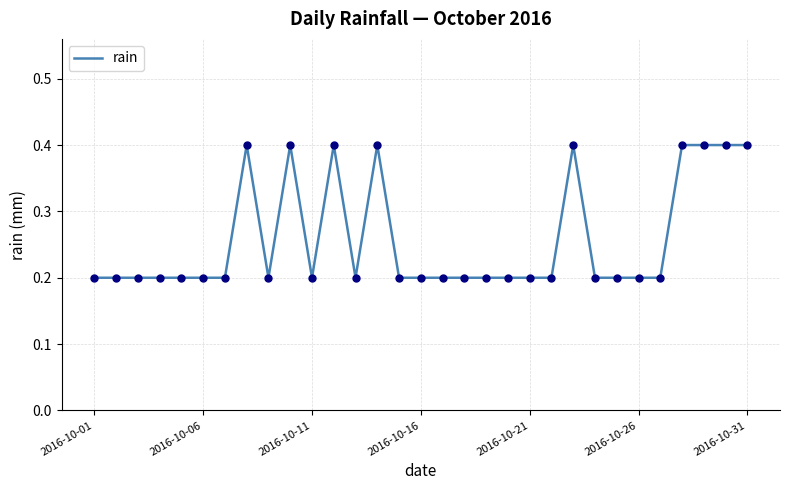

What is the maximum value shown in the chart?

0.4